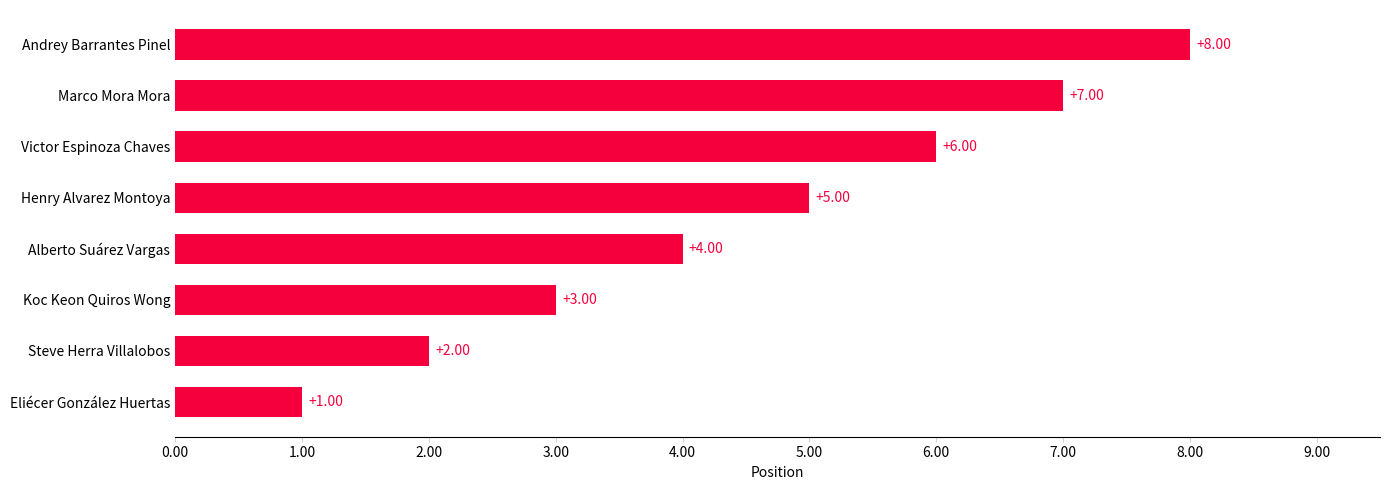

At which category does the chart reach its minimum across all series?

Eliécer González Huertas